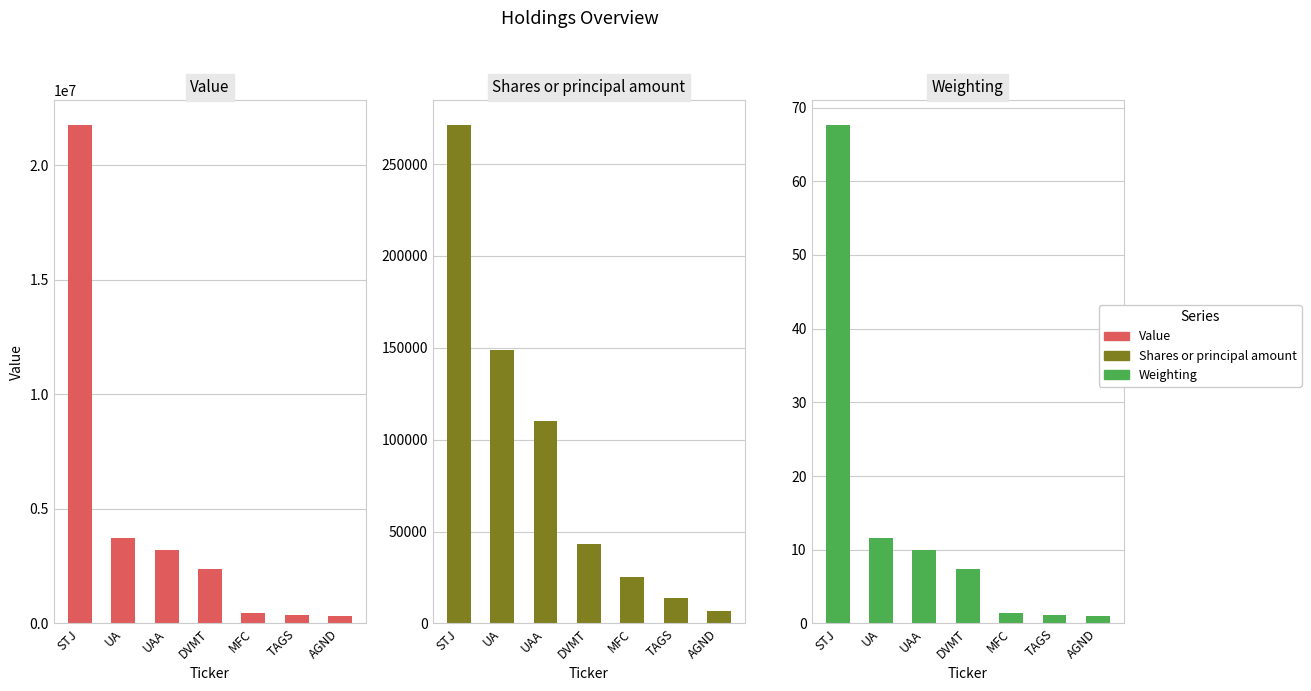

What are all the series names shown in the legend?

Value, Shares or principal amount, Weighting